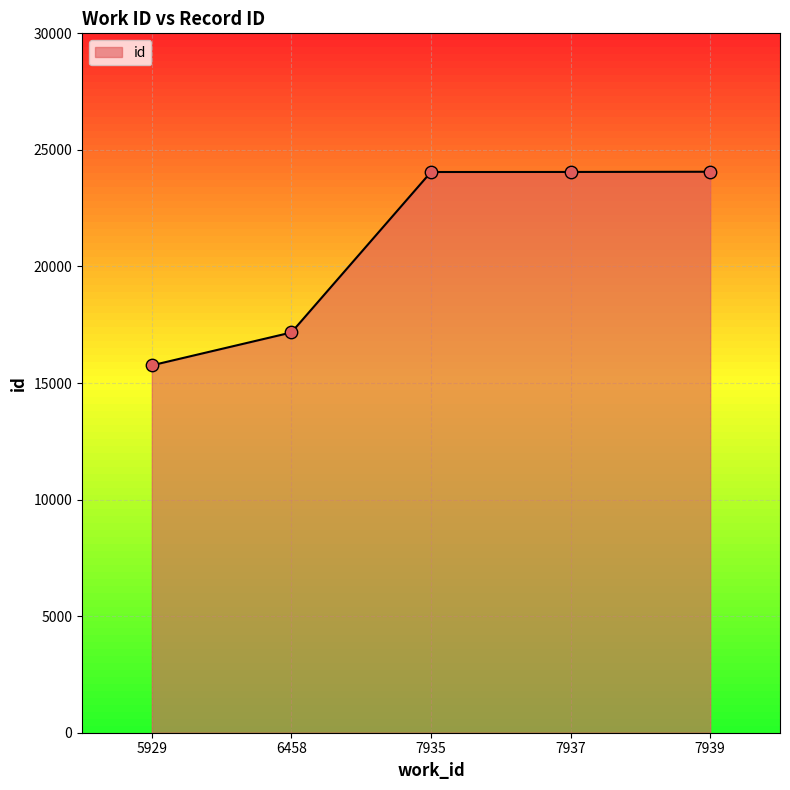

Approximately how many times larger is the value at 6458 compared to 7937?

0.7